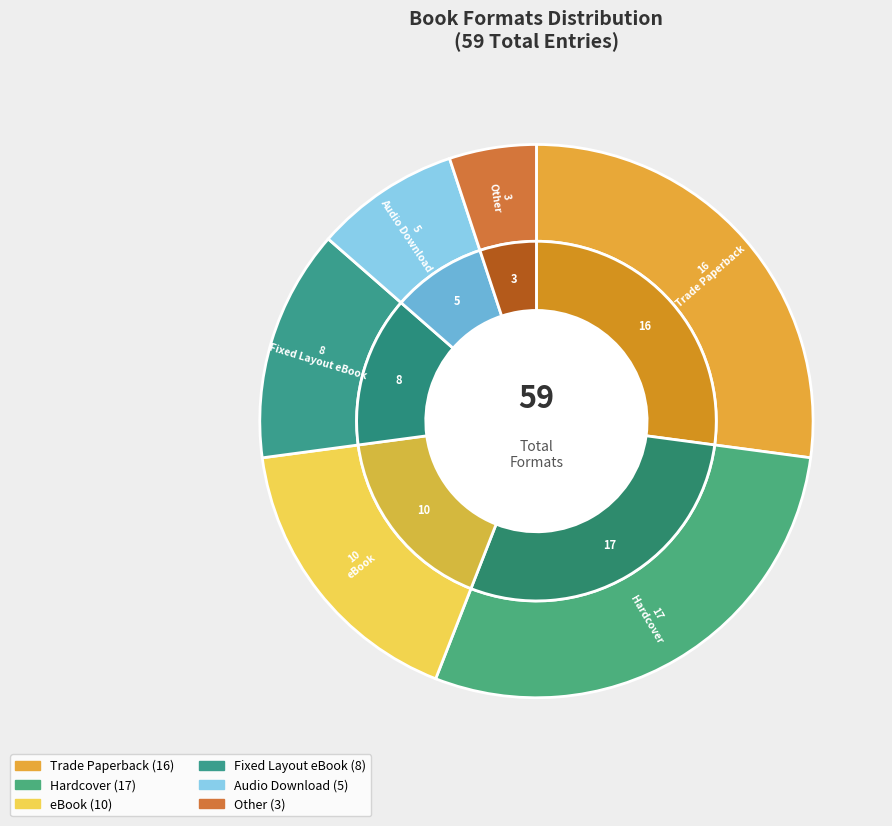

How many slices are in this pie chart?

6